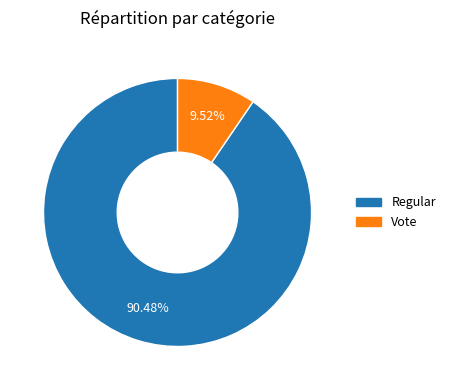

Count the number of slices in the pie.

2